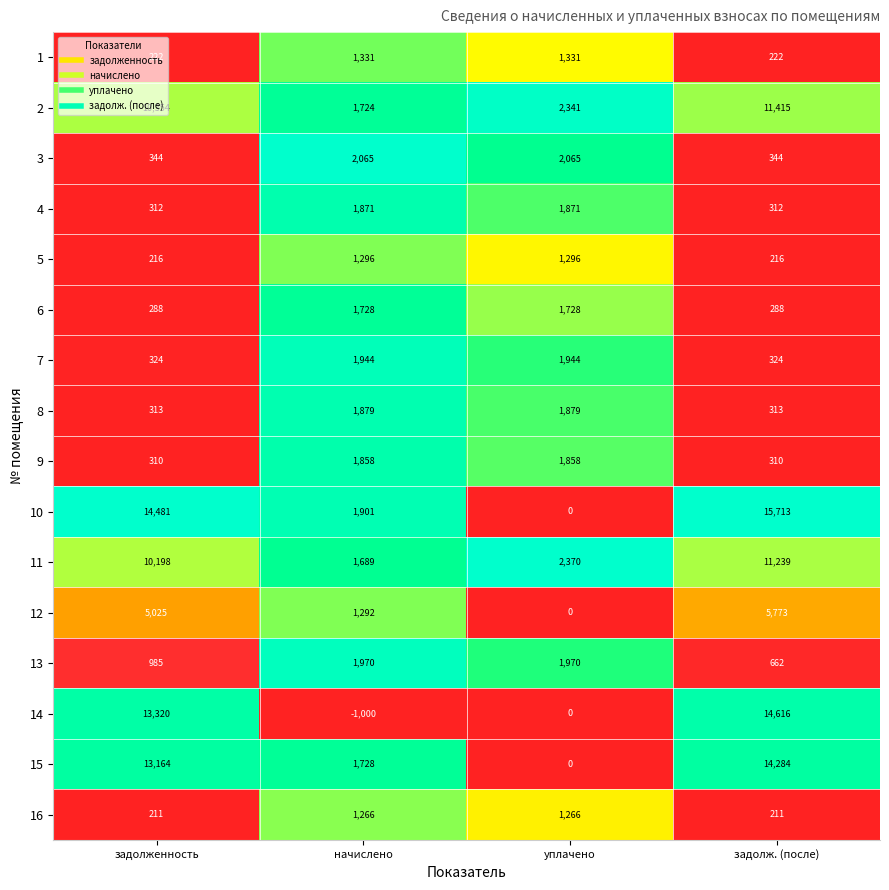

What is the difference between the maximum and minimum values in the 6 series?

1440